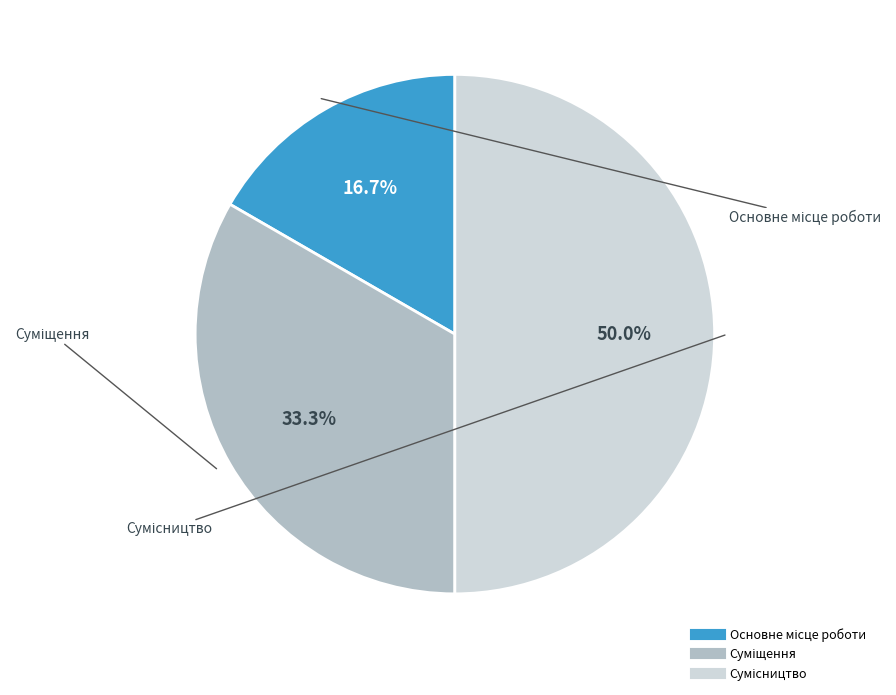

How many slices are in this pie chart?

3